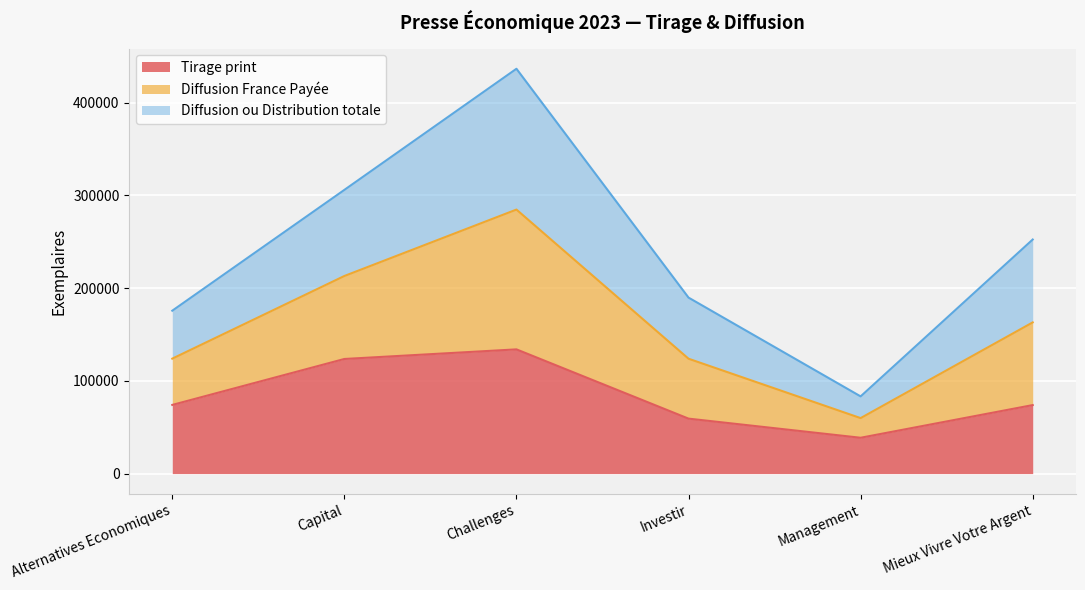

True or false: Diffusion France Payée and Tirage print intersect in this chart.

False